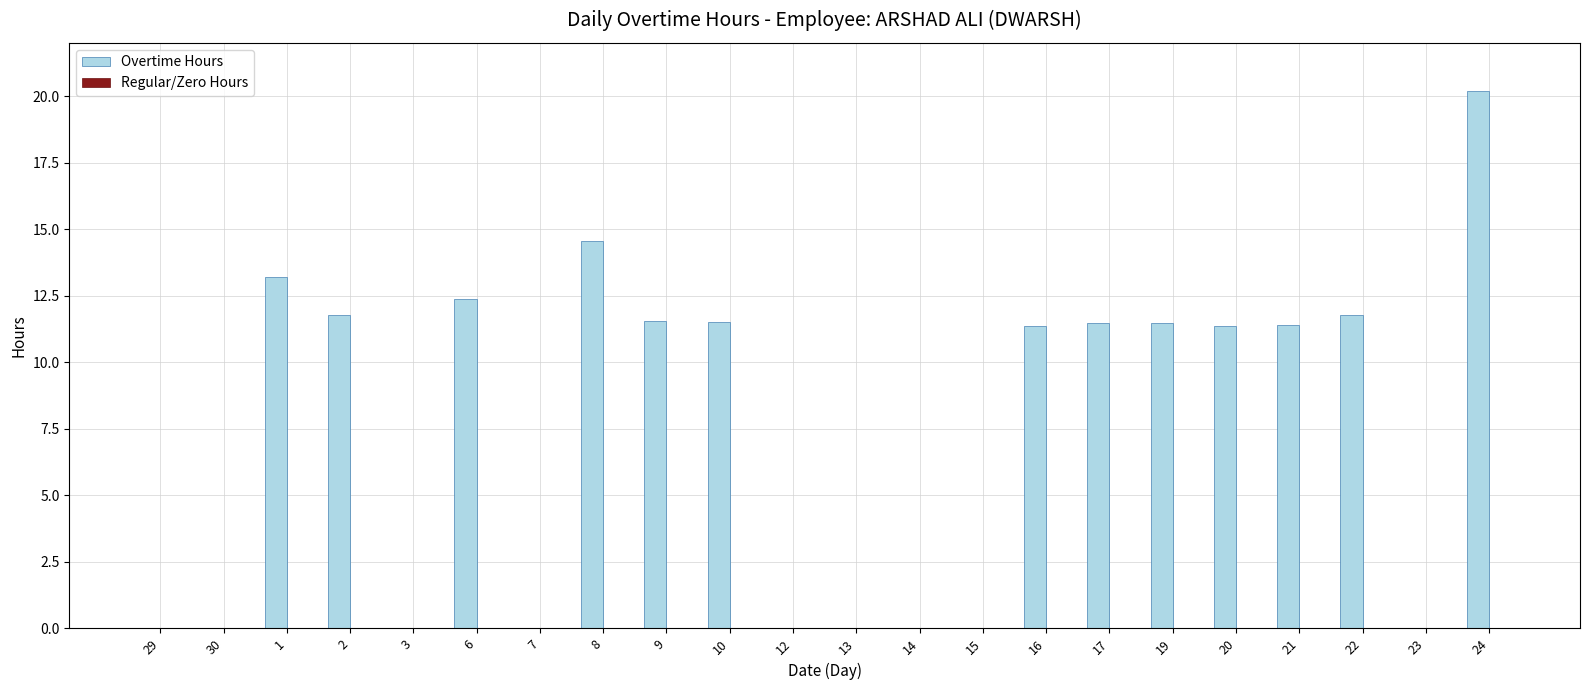

What is the sum of the values at 16 and 23?

11.4